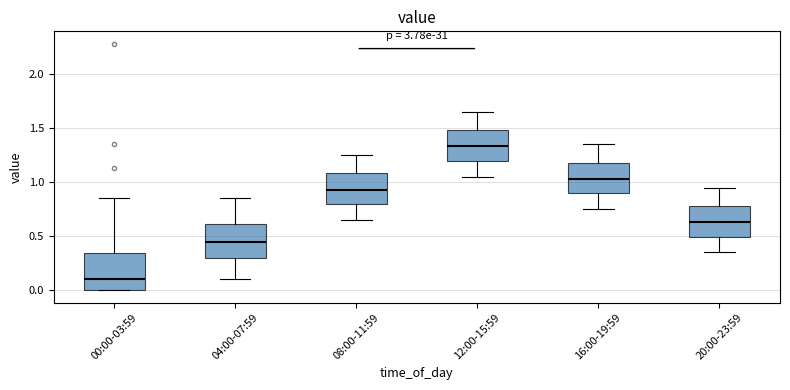

Reading left to right, transcribe this box plot: for each box, give where its median line is, the range the box spans, and where its two whiskers end, as read against the y-axis. The values are not printed on the chart, so give them approximately, as read against the axis.

00:00-03:59: median 0.10, box 0.00 to 0.35, whiskers 0.00 to 0.85
04:00-07:59: median 0.45, box 0.30 to 0.60, whiskers 0.10 to 0.85
08:00-11:59: median 0.95, box 0.80 to 1.10, whiskers 0.65 to 1.25
12:00-15:59: median 1.35, box 1.20 to 1.50, whiskers 1.05 to 1.65
16:00-19:59: median 1.05, box 0.90 to 1.20, whiskers 0.75 to 1.35
20:00-23:59: median 0.65, box 0.50 to 0.80, whiskers 0.35 to 0.95